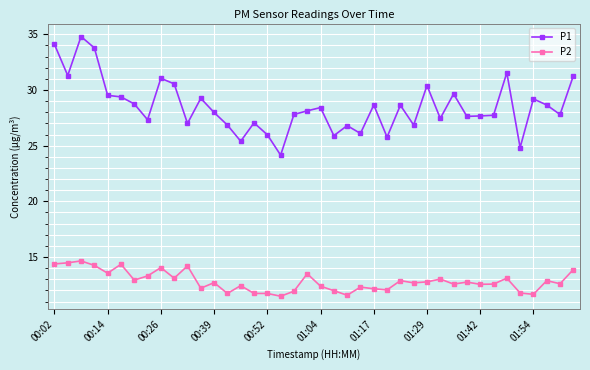

List the series in order of their peak value, lowest first.

P2, P1